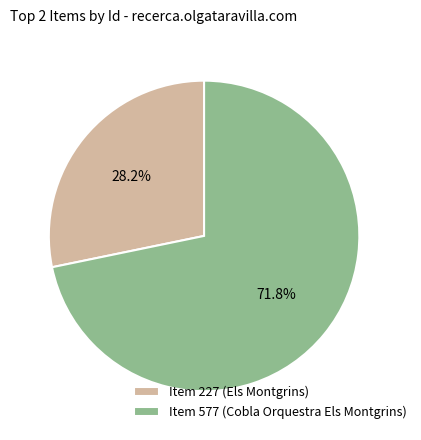

Between Item 577 (Cobla Orquestra Els Montgrins) and Item 227 (Els Montgrins), which is larger?

Item 577 (Cobla Orquestra Els Montgrins)